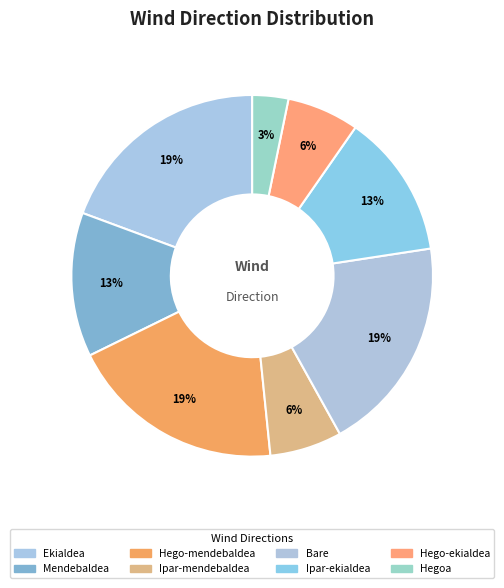

Count the number of slices in the pie.

8